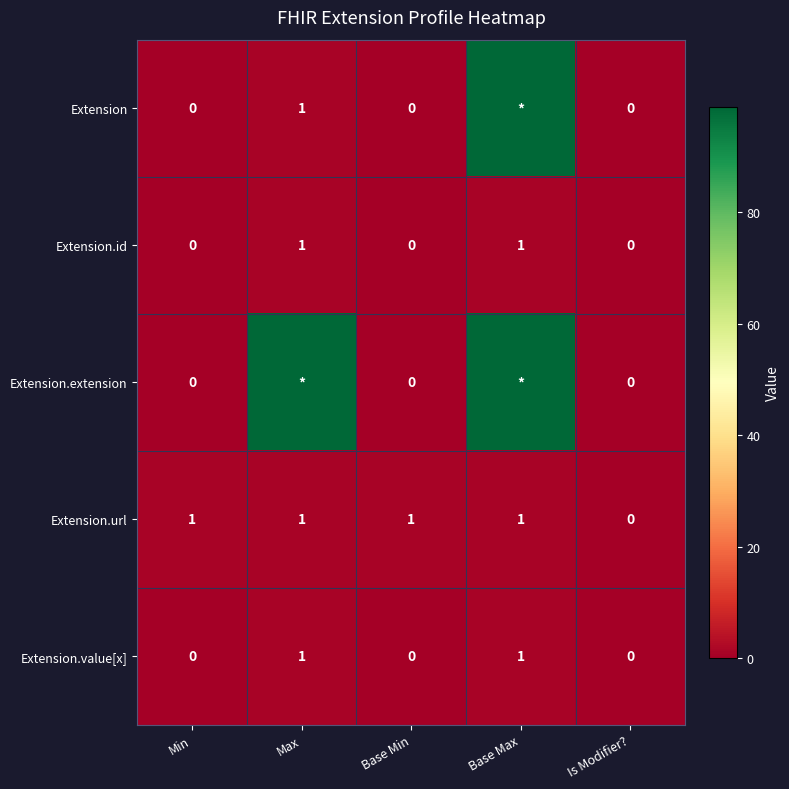

What is the sum of all Extension.url values?

4